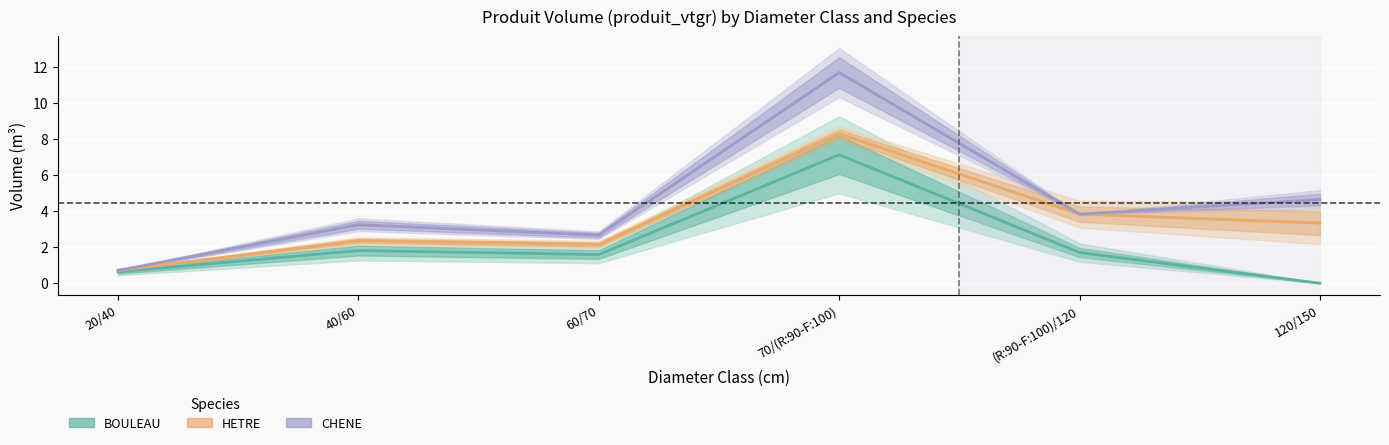

List the labels in order of CHENE value, smallest first.

20/40, 60/70, 40/60, (R:90-F:100)/120, 120/150, 70/(R:90-F:100)